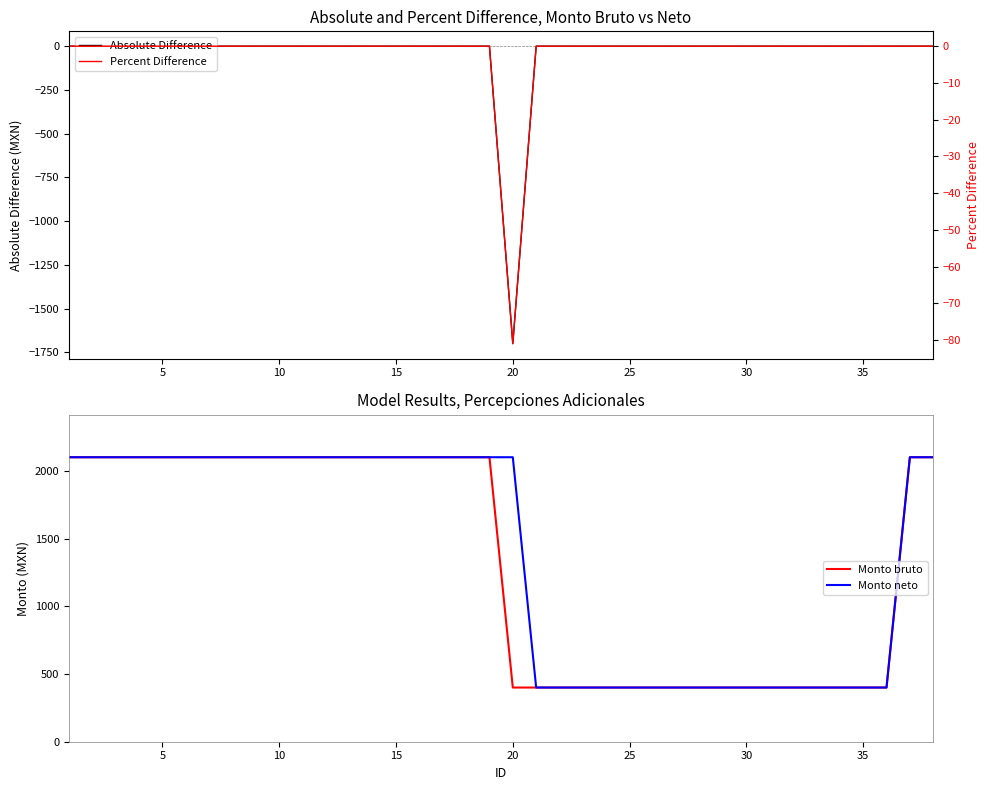

What is the lowest value of the Absolute Difference series?

-1700